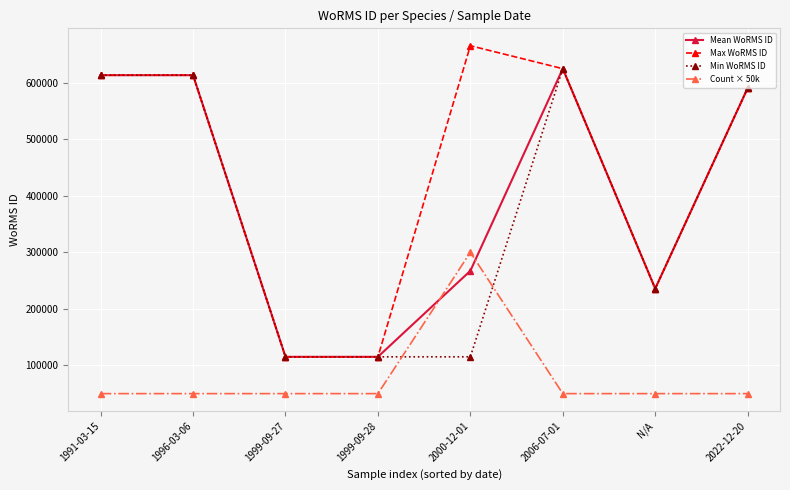

How many lines are shown in the chart?

4